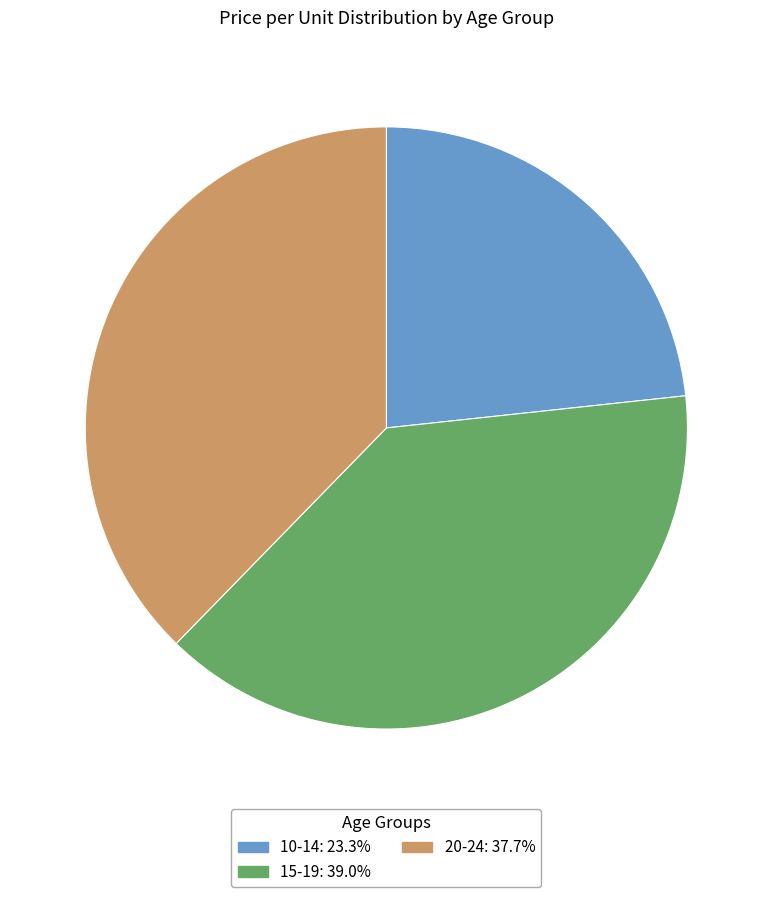

Is there any slice that represents more than half of the pie?

No